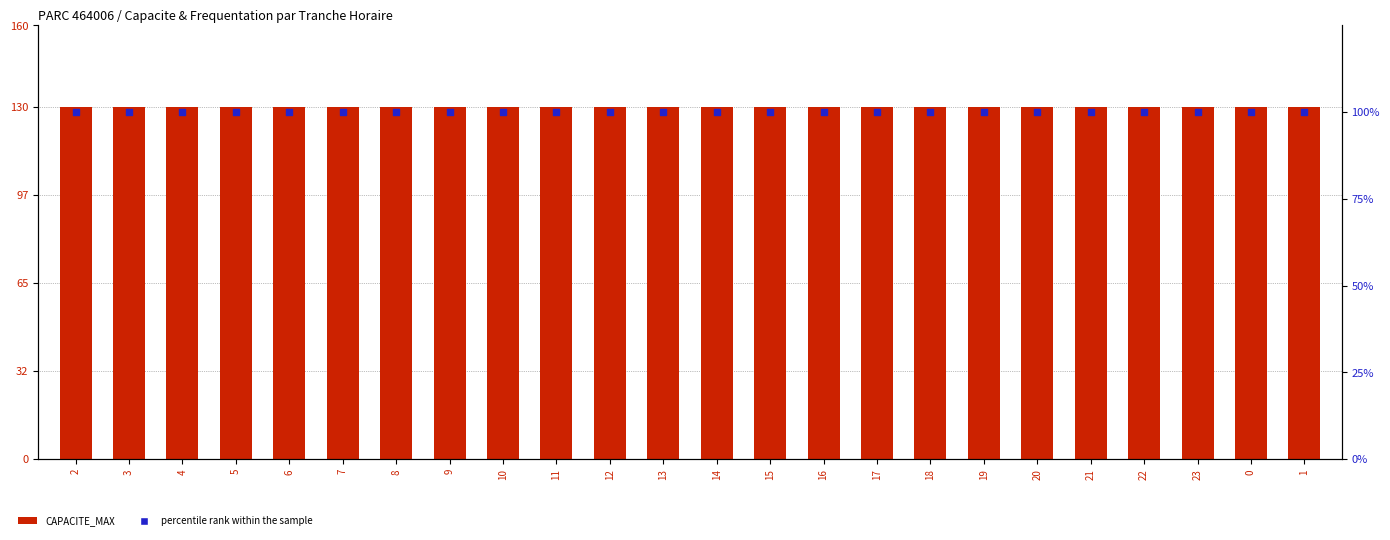

Is the value of percentile rank within the sample at 4 greater than the value of CAPACITE_MAX at 1?

No